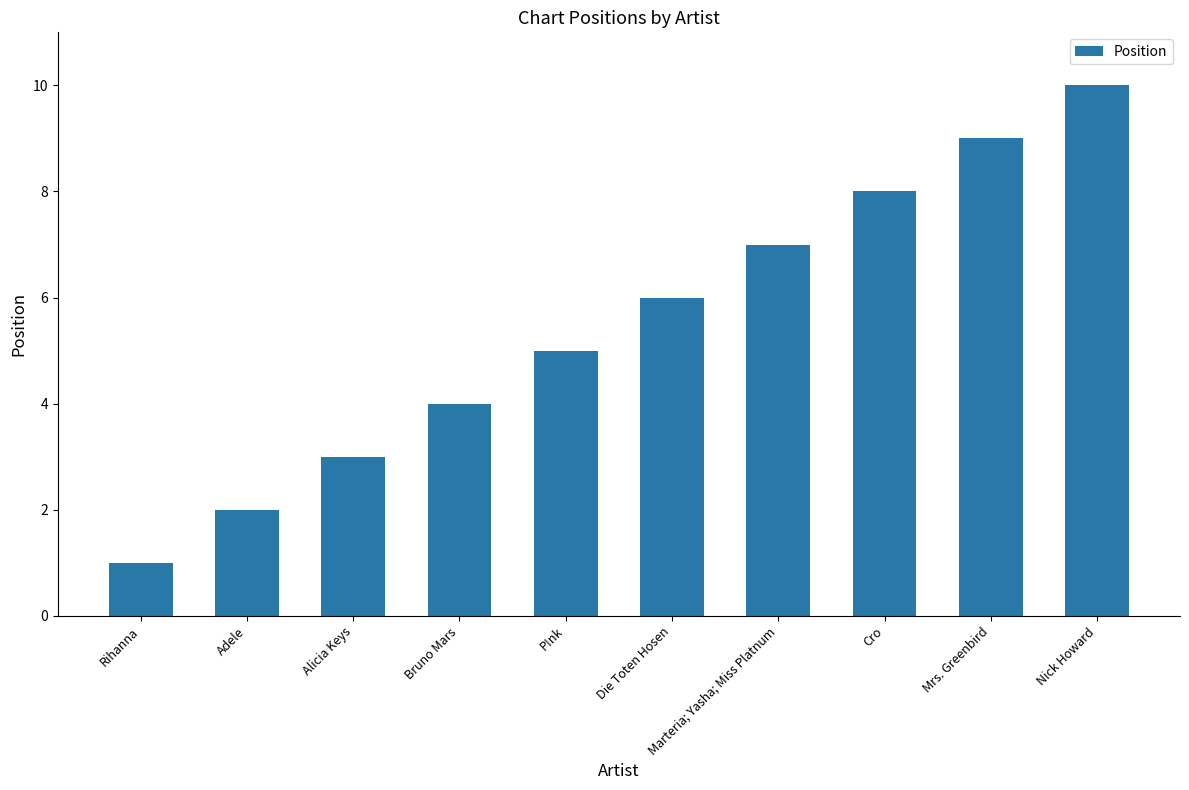

The chart shows a value of 3 at Alicia Keys. True or false?

True